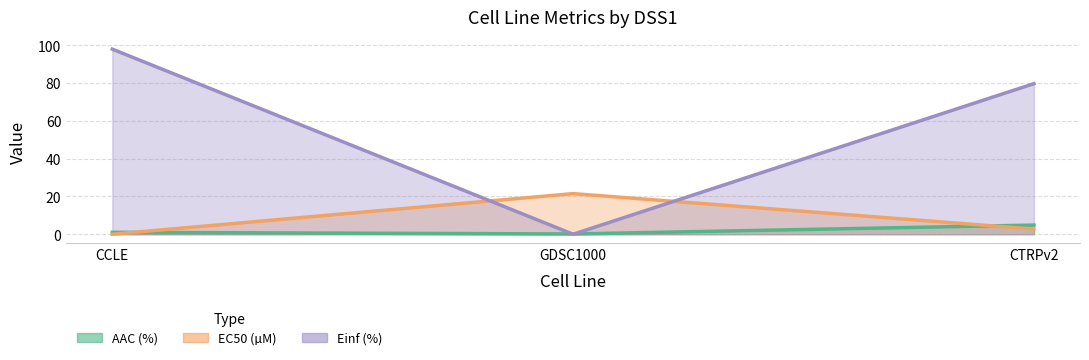

Where is Einf (%) nearest to the value 48?

CTRPv2